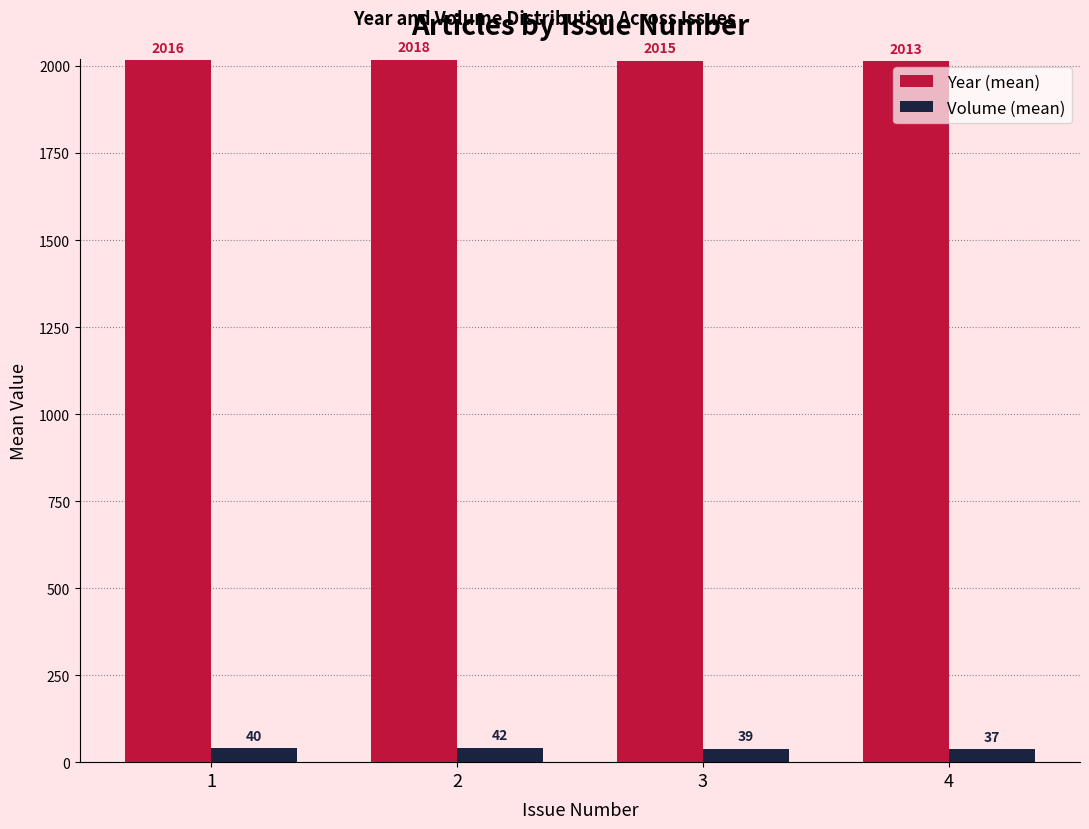

What is the spread (max minus min) of values at 1?

1976.0